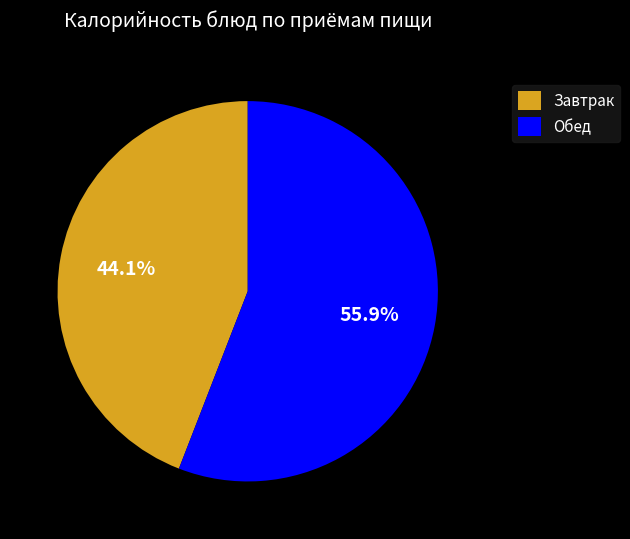

Is there any slice that represents more than half of the pie?

Yes